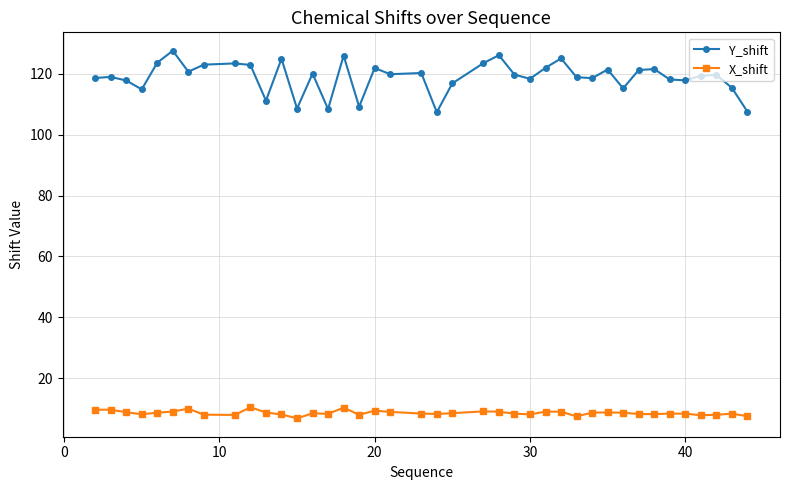

True or false: X_shift has more than 2 interior local peaks.

True